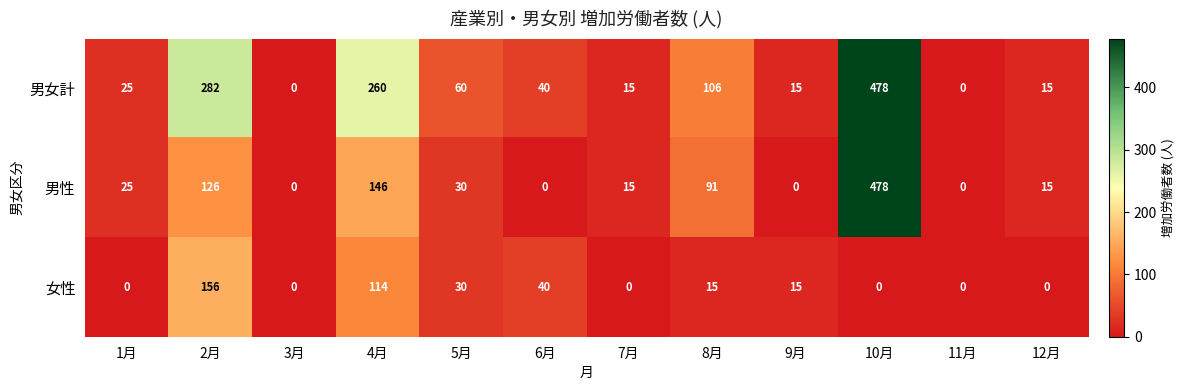

What is the difference between the maximum and minimum values in the 女性 series?

156